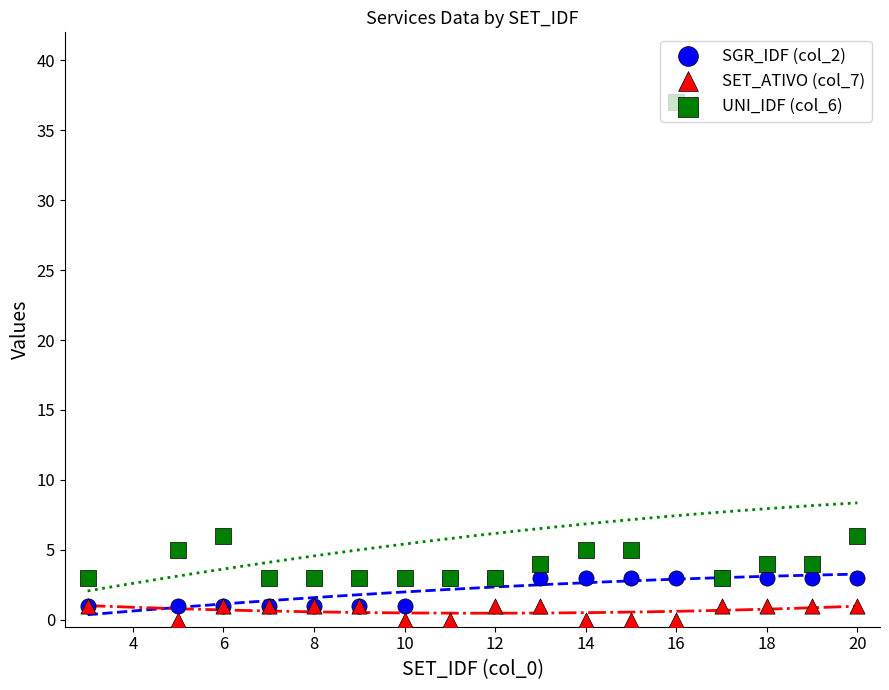

What is the total value across all series at 8?

5